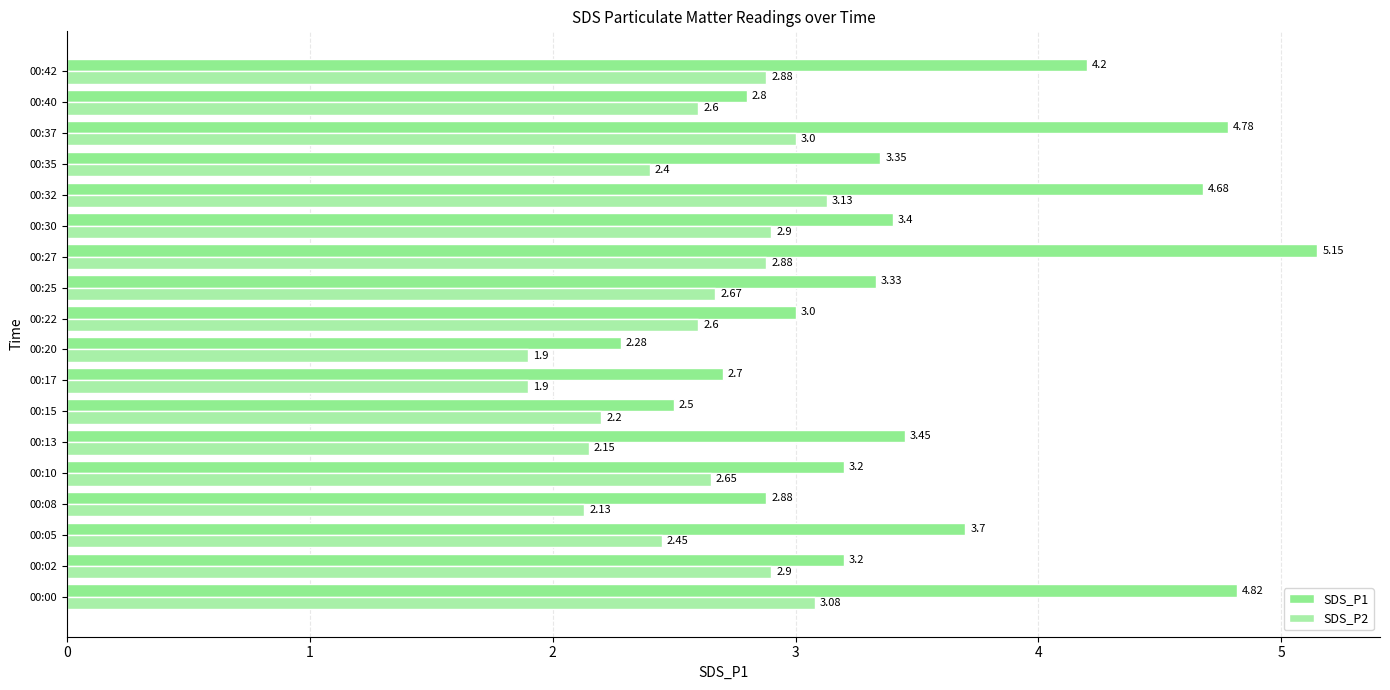

What is the value of the SDS_P2 bar at the 9th from the left?

1.9